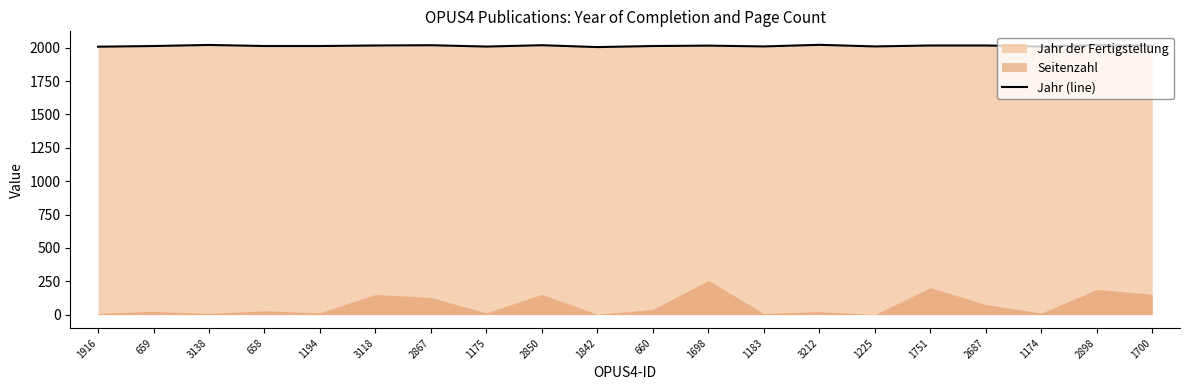

What is the difference between the maximum and second lowest values?

14